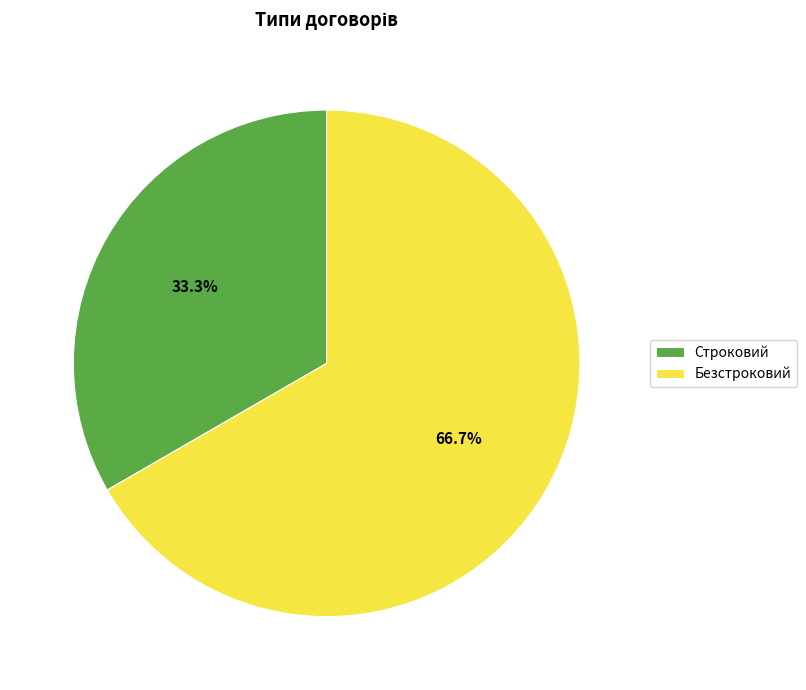

What is the ratio of the value at Строковий to the value at Безстроковий?

0.5